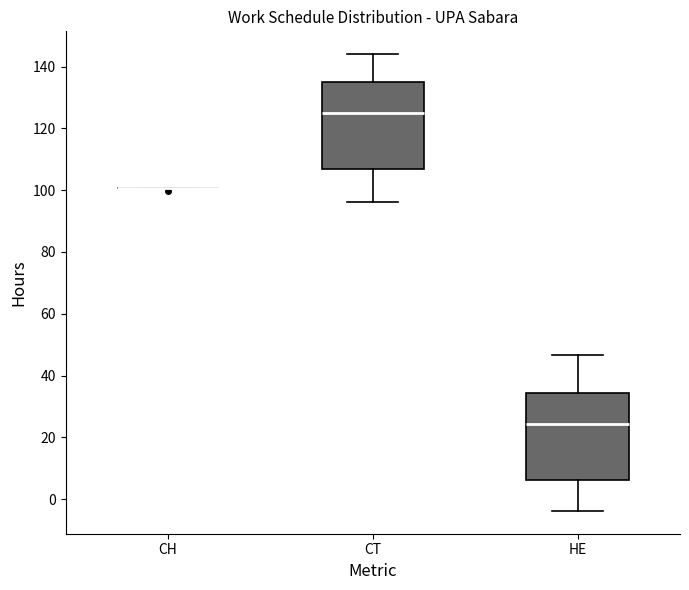

Reading left to right, transcribe this box plot: for each box, give where its median line is, the range the box spans, and where its two whiskers end, as read against the y-axis. The values are not printed on the chart, so give them approximately, as read against the axis.

CH: box collapsed to a line at 100, whiskers 100 to 100
CT: median 126, box 108 to 136, whiskers 96 to 144
HE: median 24, box 6 to 34, whiskers -4 to 46